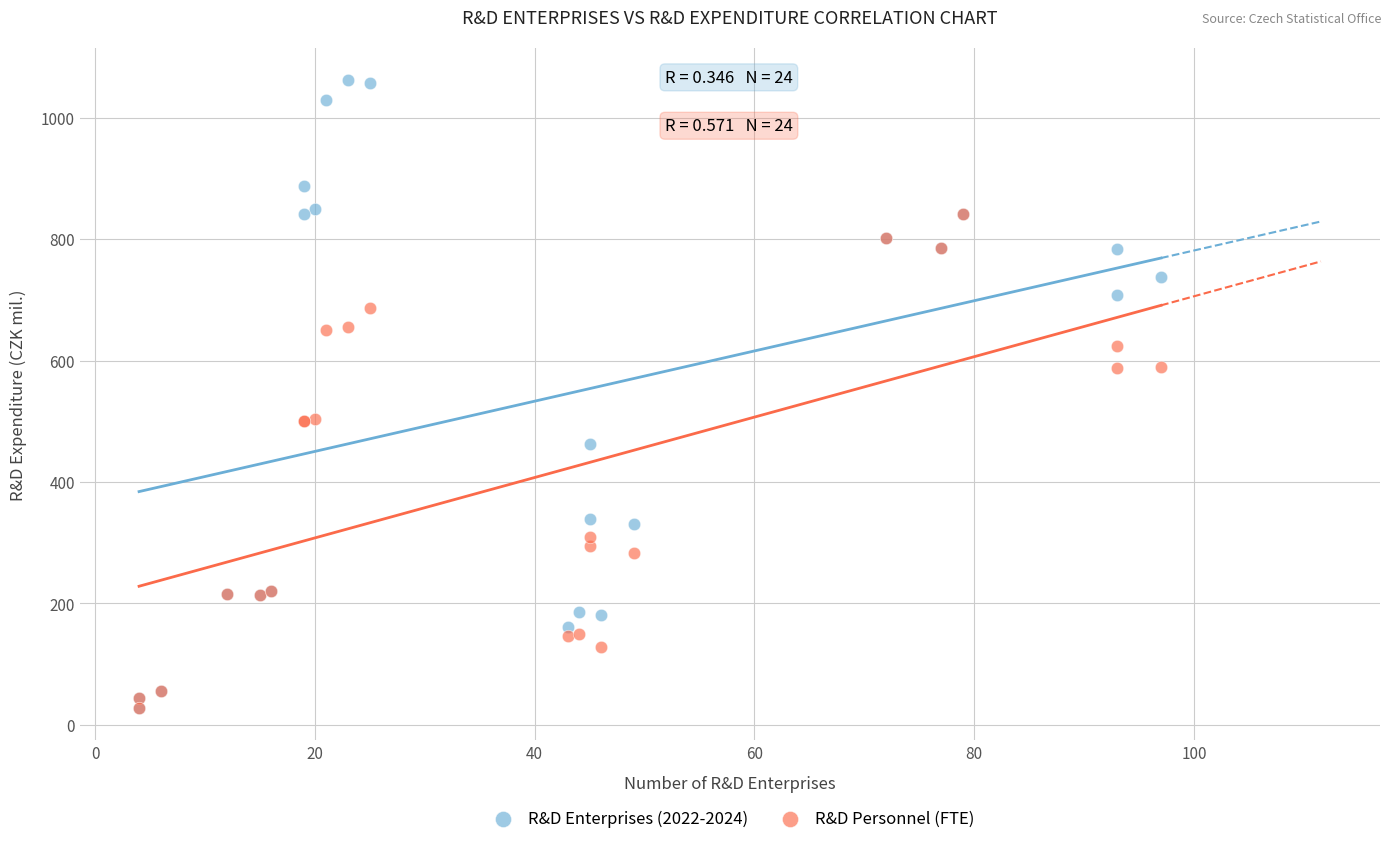

What are all the series names shown in the legend?

R&D Enterprises (2022-2024), R&D Personnel (FTE)